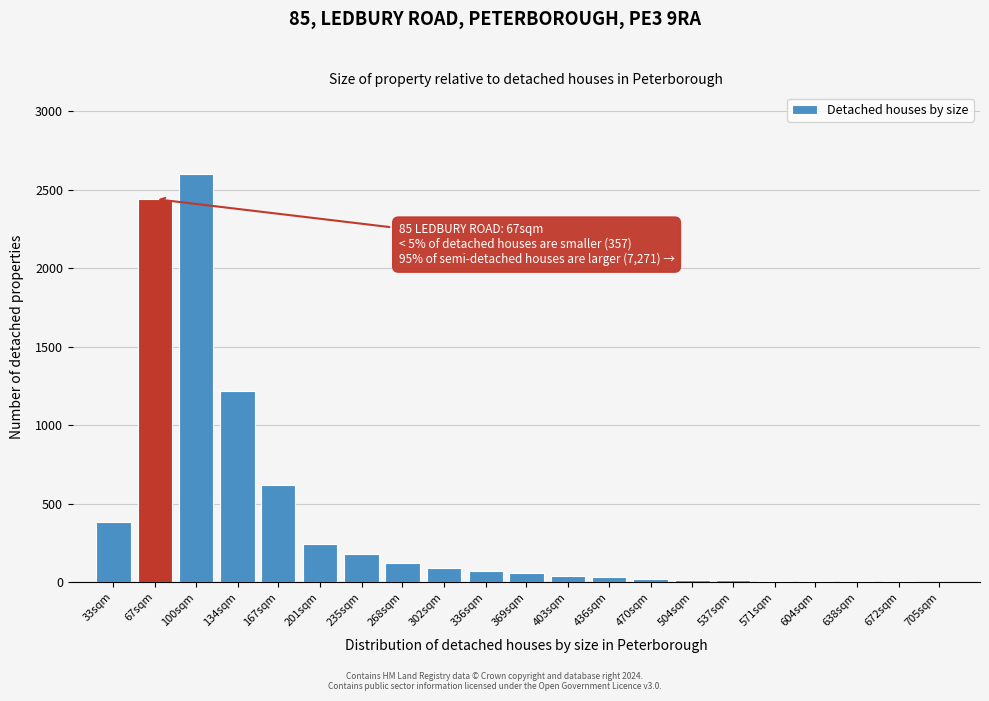

What is the greatest value displayed?

2600